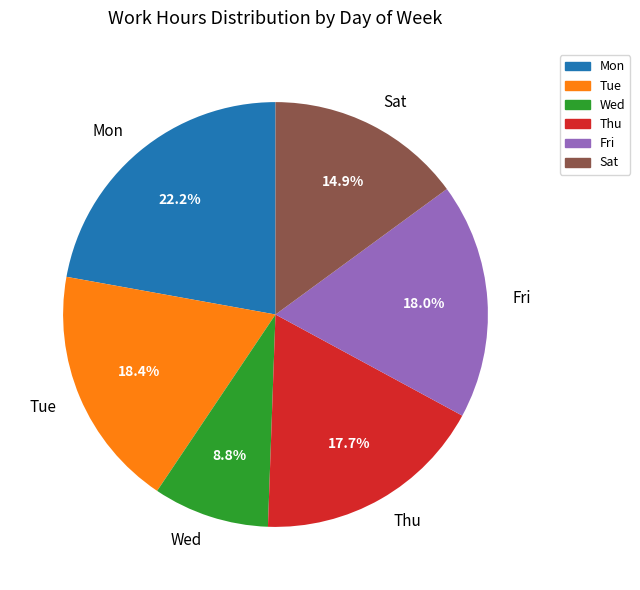

To the nearest percent, what portion does Sat represent?

15%